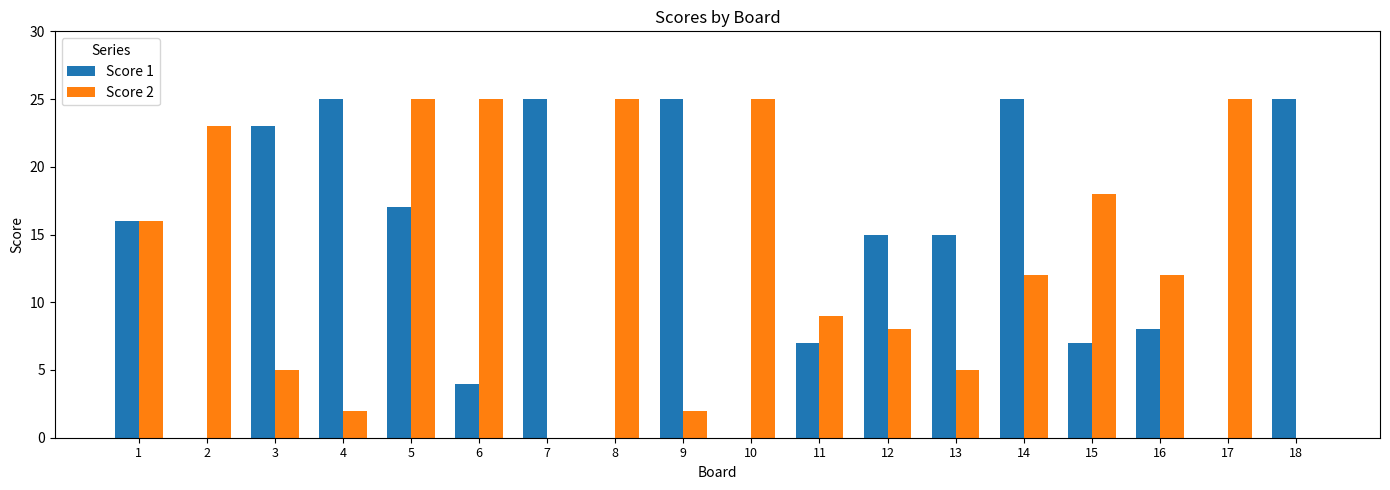

How many distinct data groups are displayed?

2